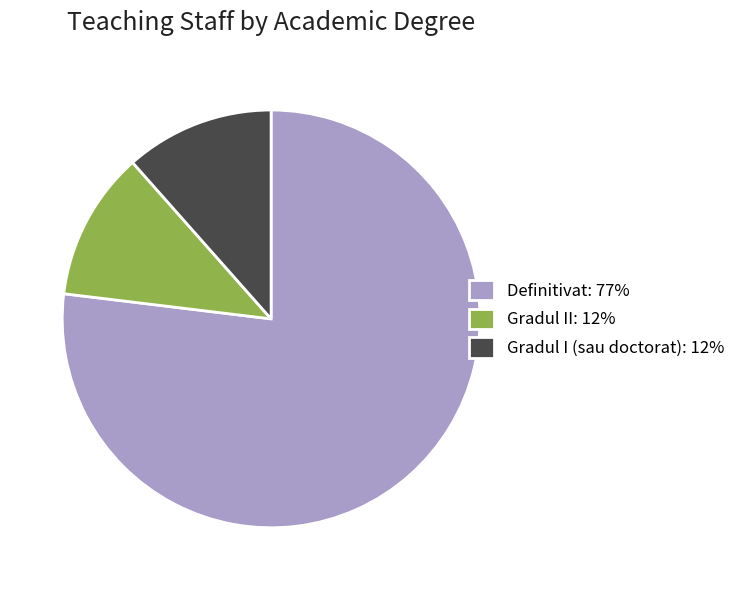

Combined, do Gradul I (sau doctorat): 12% and Definitivat: 77% account for over 50%?

Yes